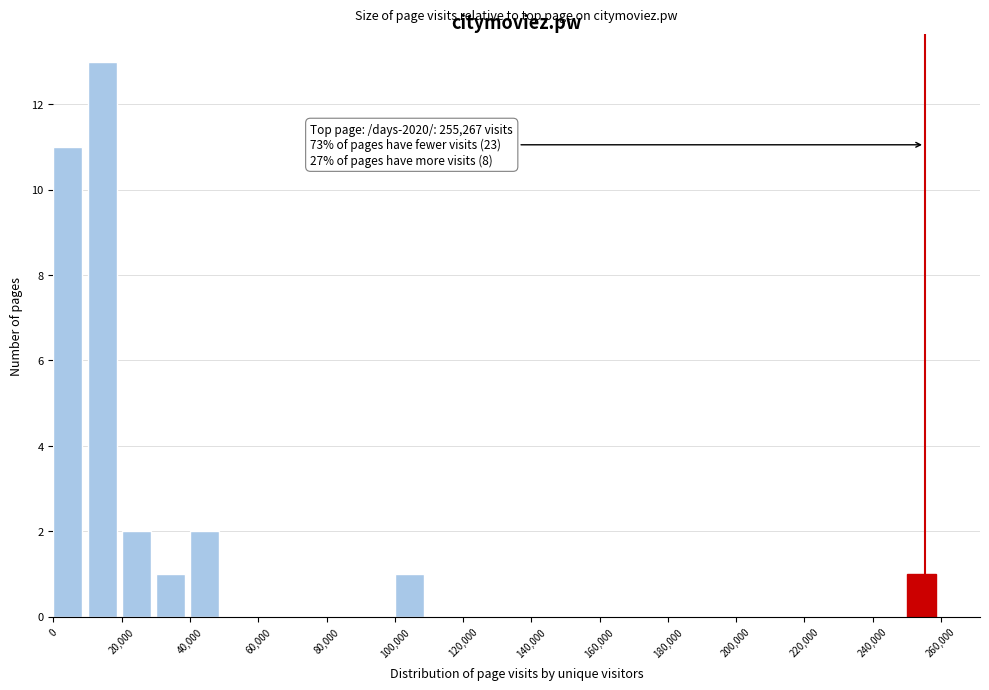

Which range on the x-axis has the tallest bar?

10000 to 20000